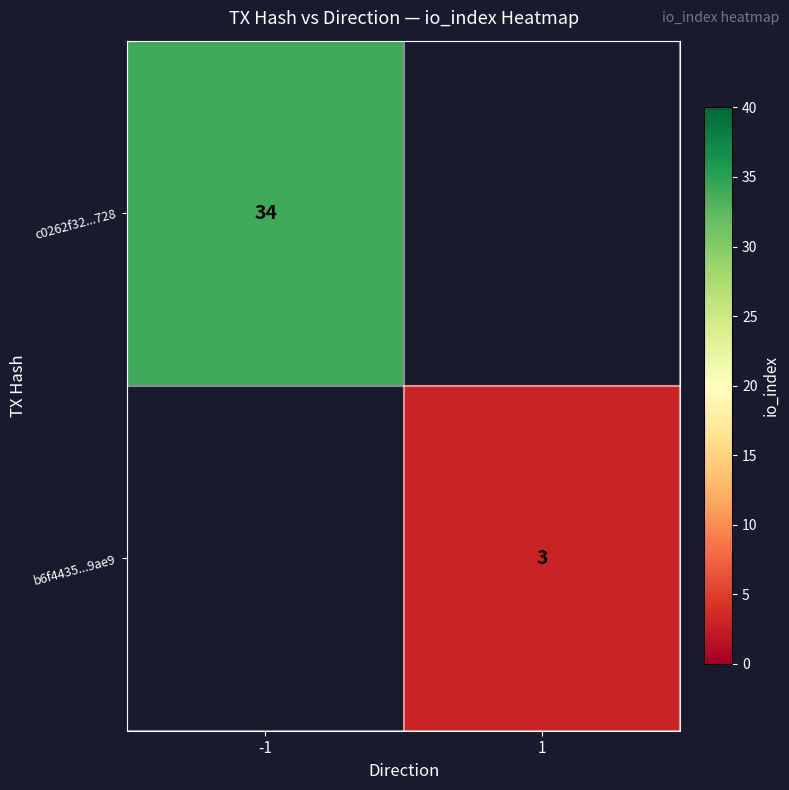

The value of c0262f32...728 at -1 is 34. True or false?

True